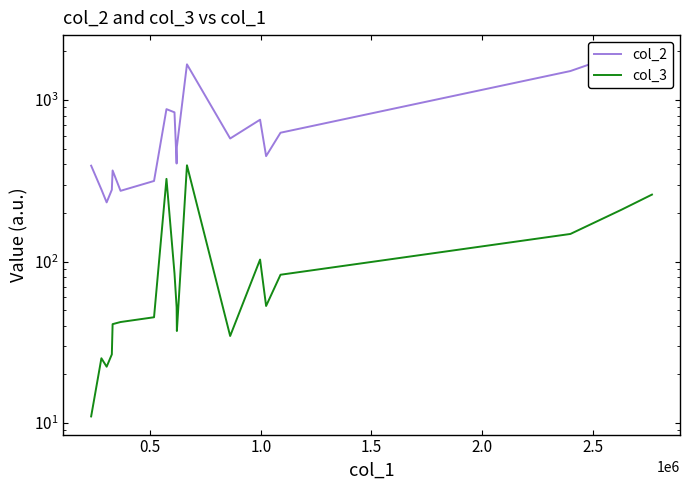

True or false: col_2 has more than 1 points higher than both neighbors.

True